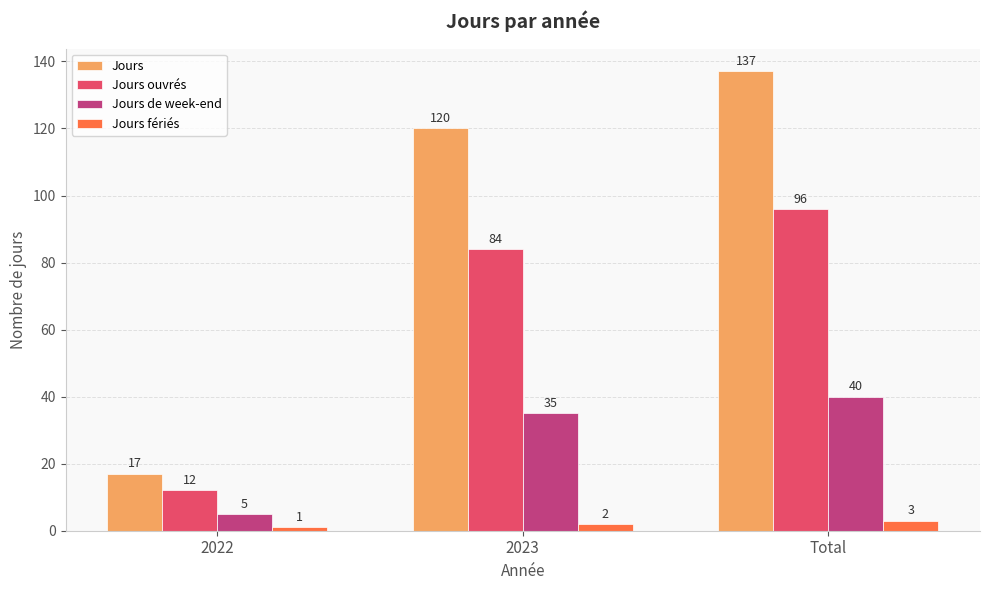

Rank the categories by Jours ouvrés value from highest to lowest.

Total, 2023, 2022